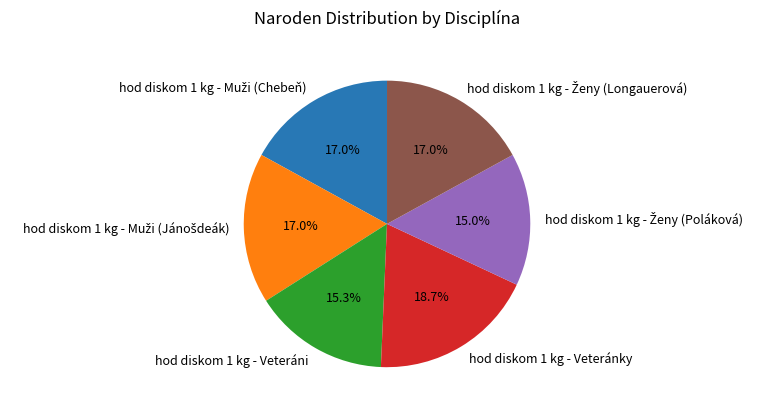

Which category has the biggest portion of the pie?

hod diskom 1 kg - Veteránky